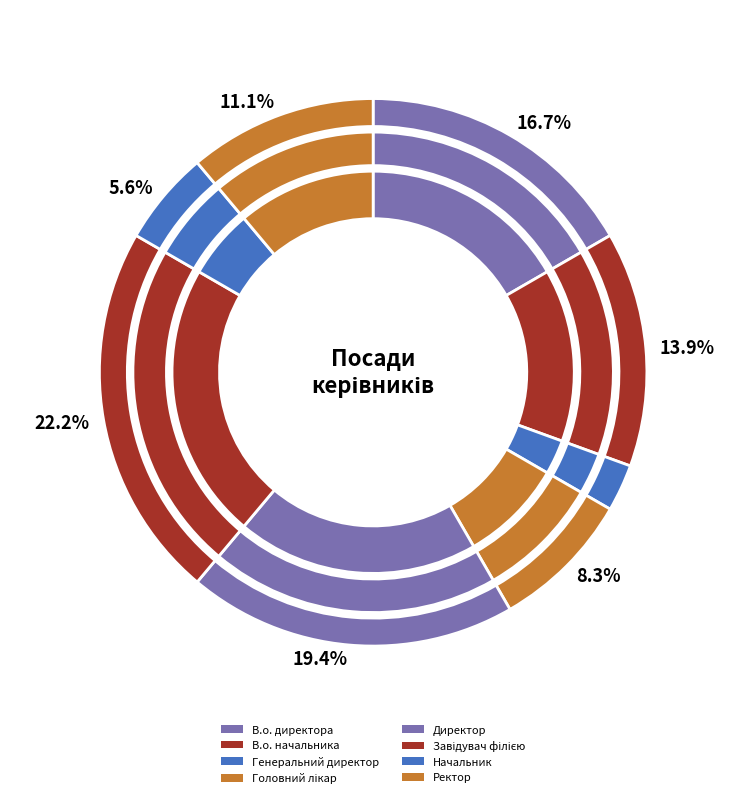

Is there any slice that represents more than half of the pie?

No